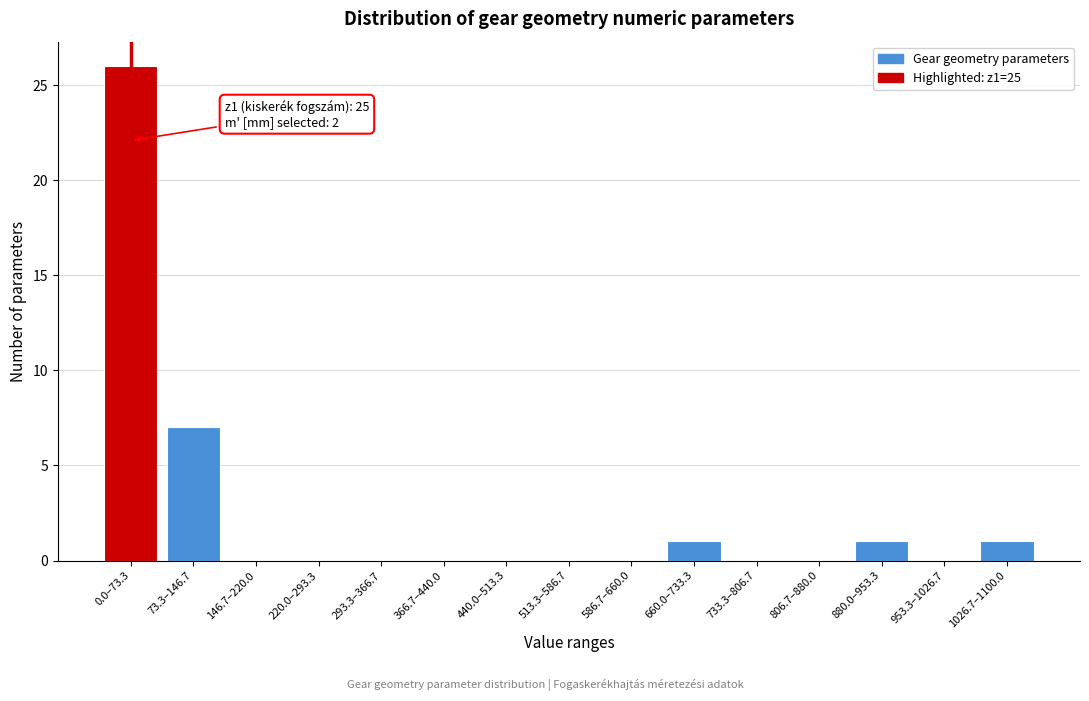

Reading left to right, what are all the values shown in this chart?

0.0–73.3=26	73.3–146.7=7	146.7–220.0=0	220.0–293.3=0	293.3–366.7=0	366.7–440.0=0	440.0–513.3=0	513.3–586.7=0	586.7–660.0=0	660.0–733.3=1	733.3–806.7=0	806.7–880.0=0	880.0–953.3=1	953.3–1026.7=0	1026.7–1100.0=1